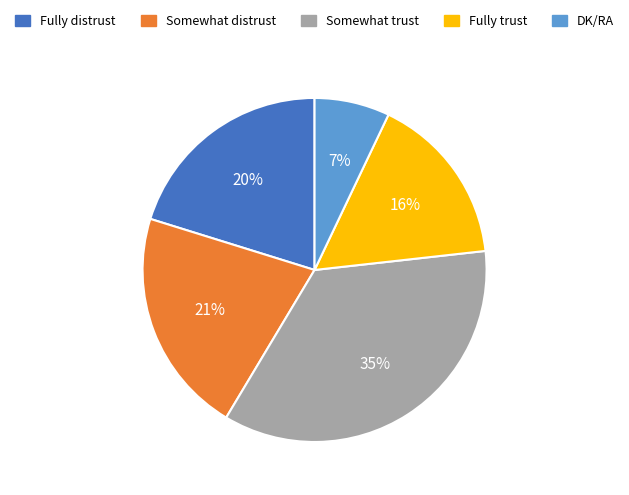

Is the sum of DK/RA and Somewhat distrust greater than half?

No